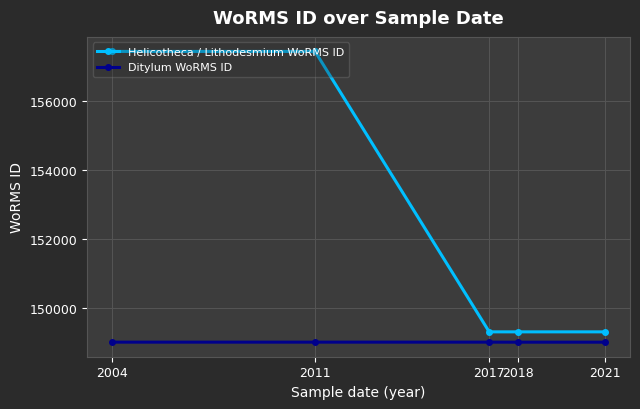

What is the average value of the Helicotheca / Lithodesmium WoRMS ID series?

152568